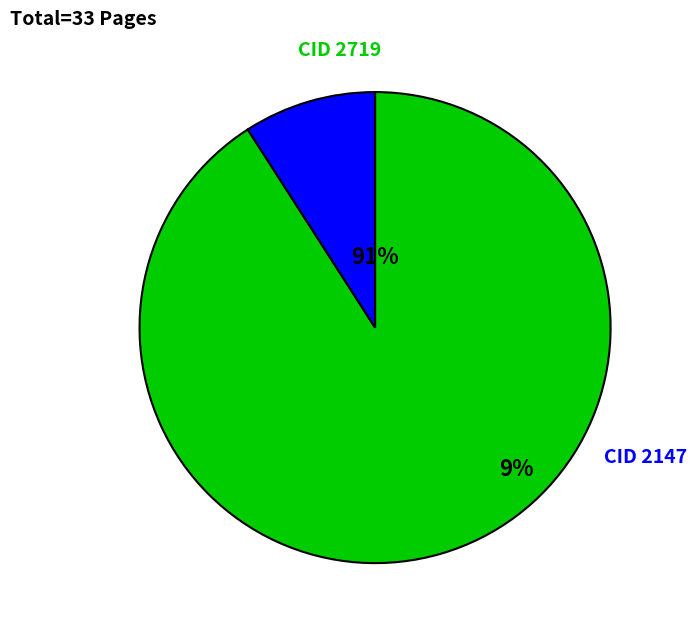

What is the smallest slice in the pie chart?

2147